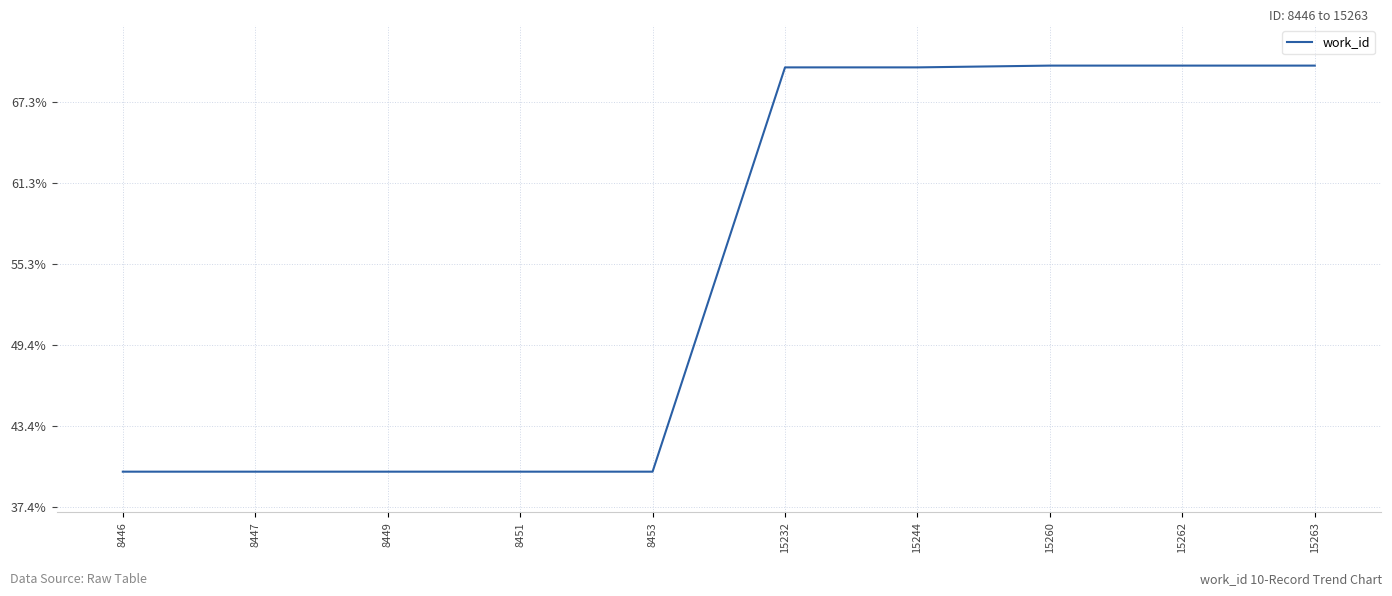

List the labels in order of value, smallest first.

8446, 8447, 8449, 8451, 8453, 15232, 15244, 15260, 15262, 15263